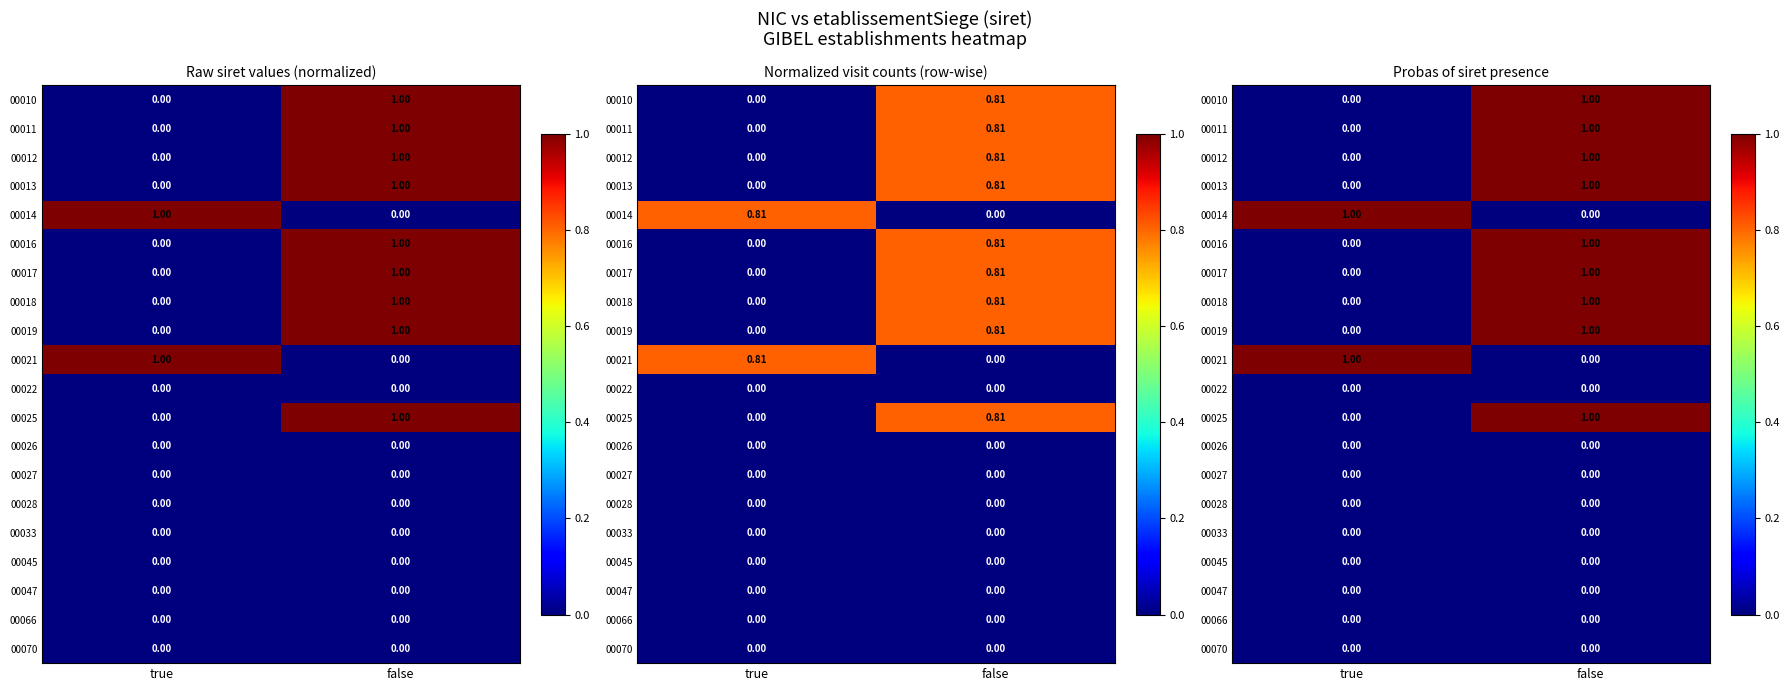

Is the value of 00021 at false greater than the value of 00010 at false?

No